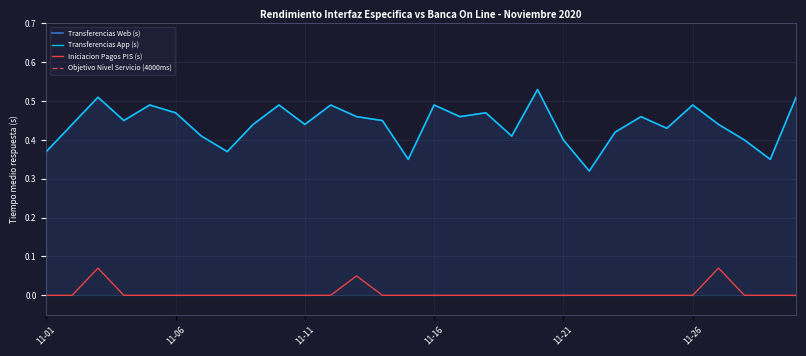

At which category is the sum across all series the highest?

11-03